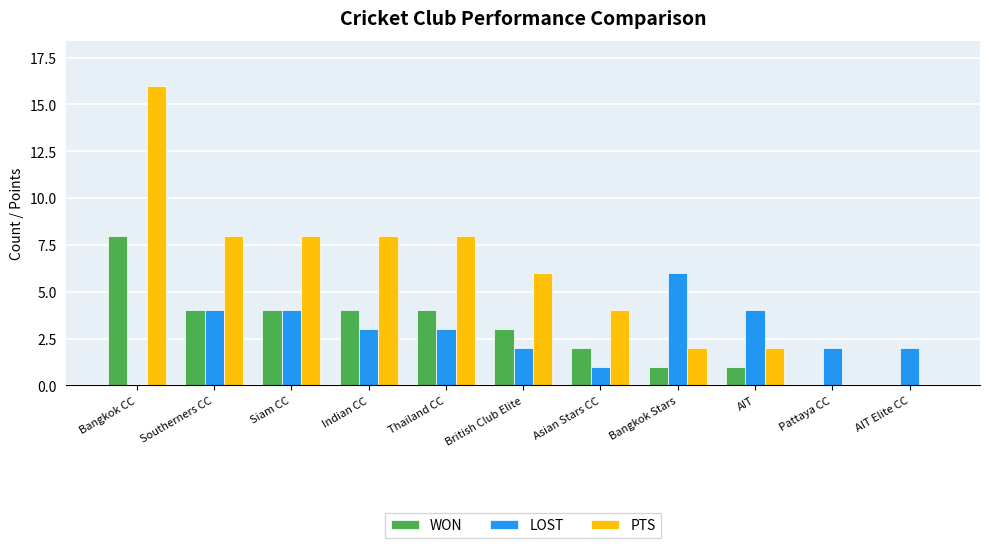

Which series has the largest total across all categories?

PTS